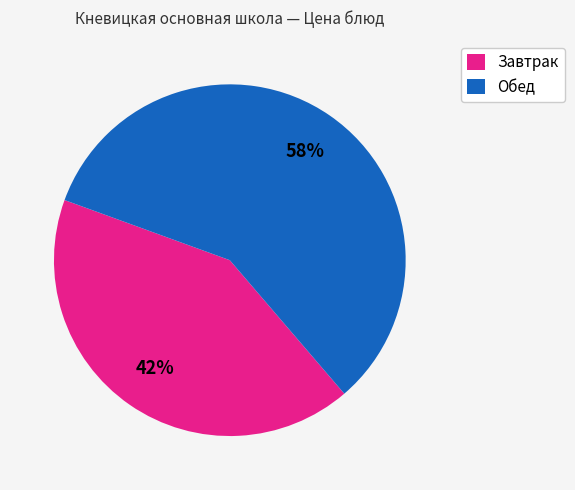

To the nearest percent, what is the average slice percentage?

50%